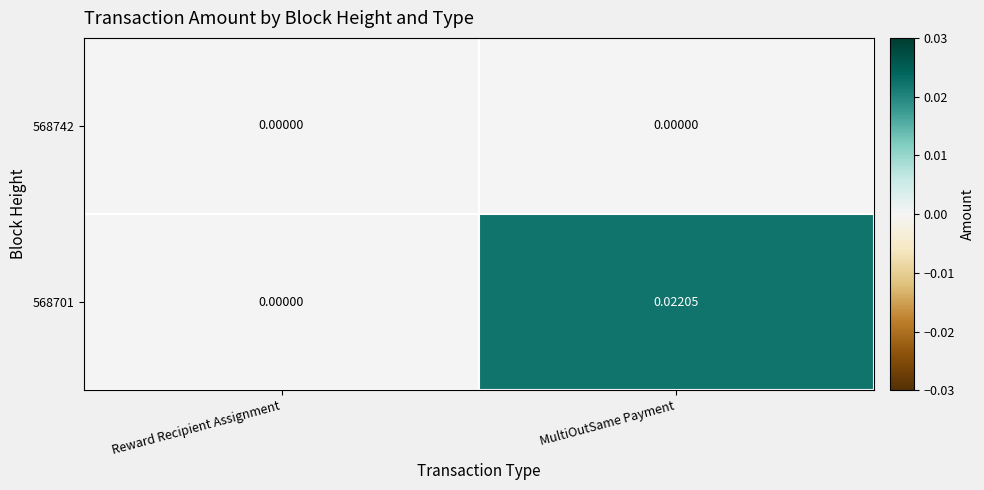

At which category does the chart reach its peak across all series?

MultiOutSame Payment